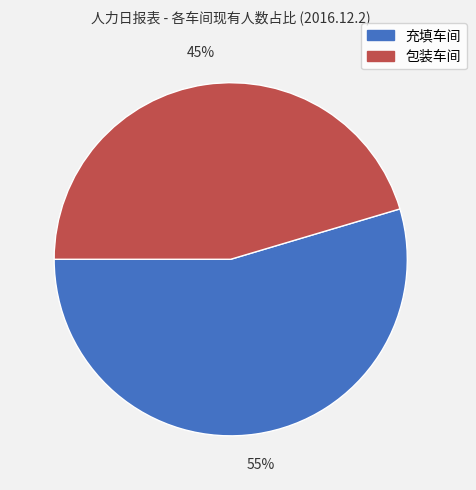

Does 充填车间 account for over 50% of the chart?

Yes